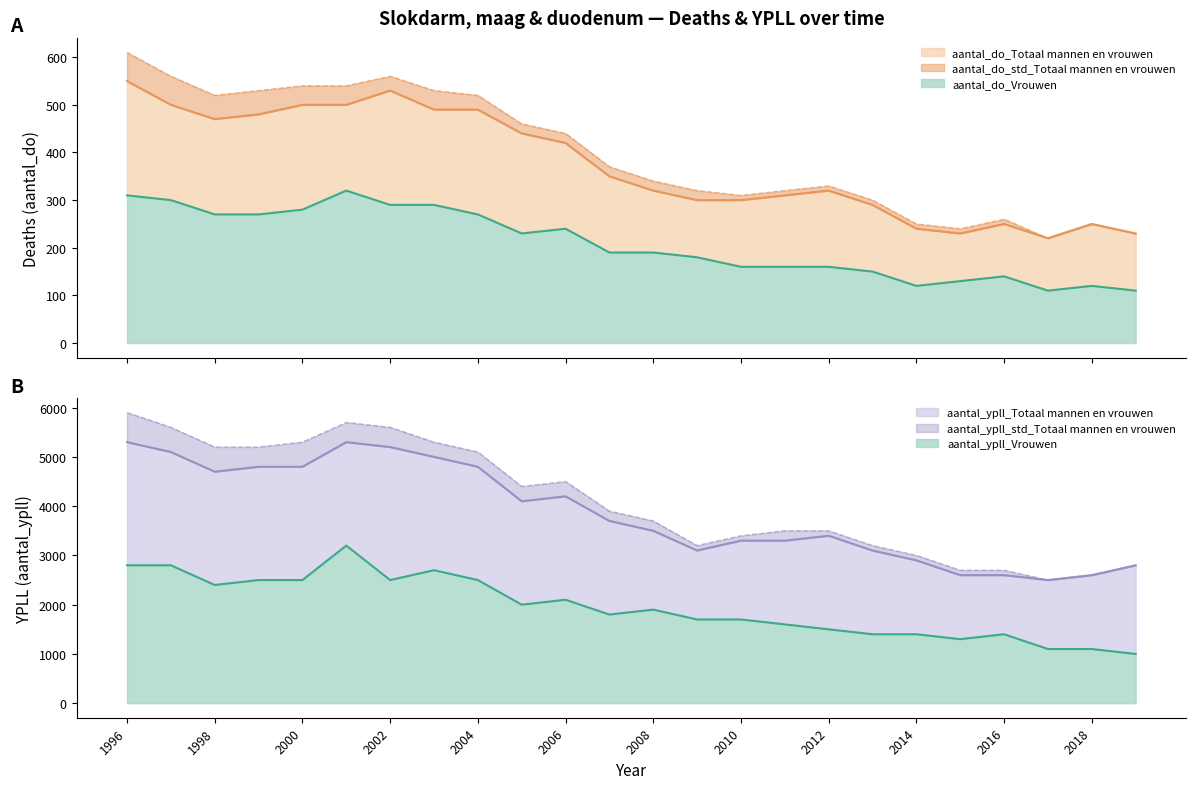

Which category has the highest value across all series?

1996